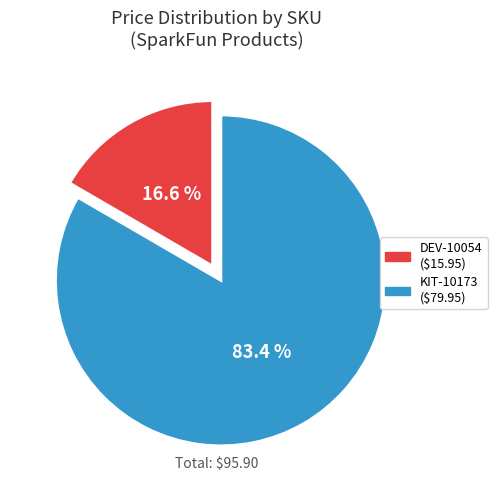

True or false: DEV-10054 accounts for 24% of the total.

False